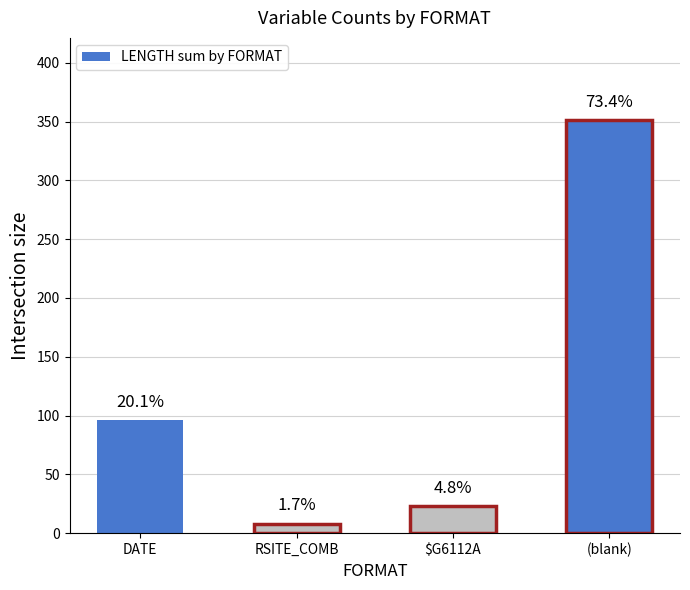

What is the average value?

120